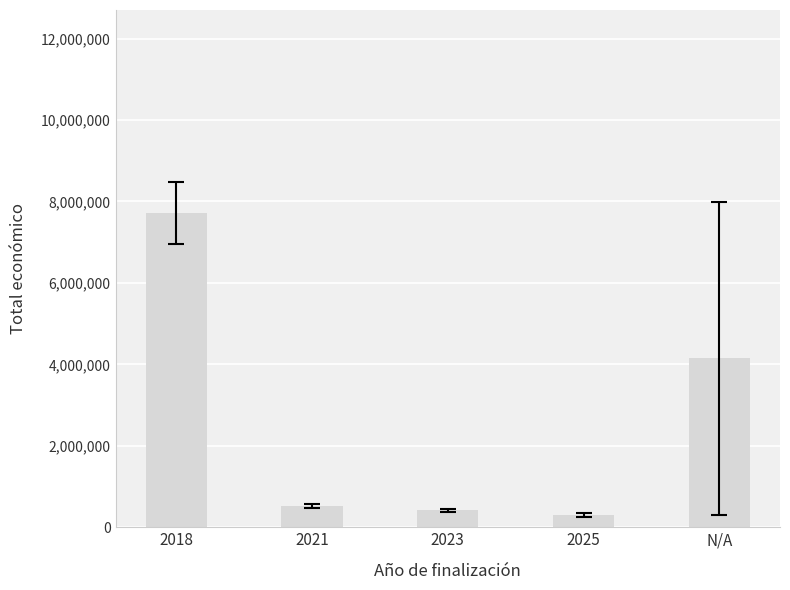

The value at 2025 is 301130.0. True or false?

True